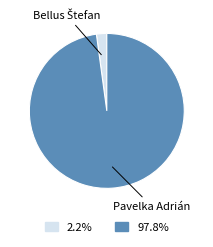

Is there any slice that represents more than half of the pie?

Yes